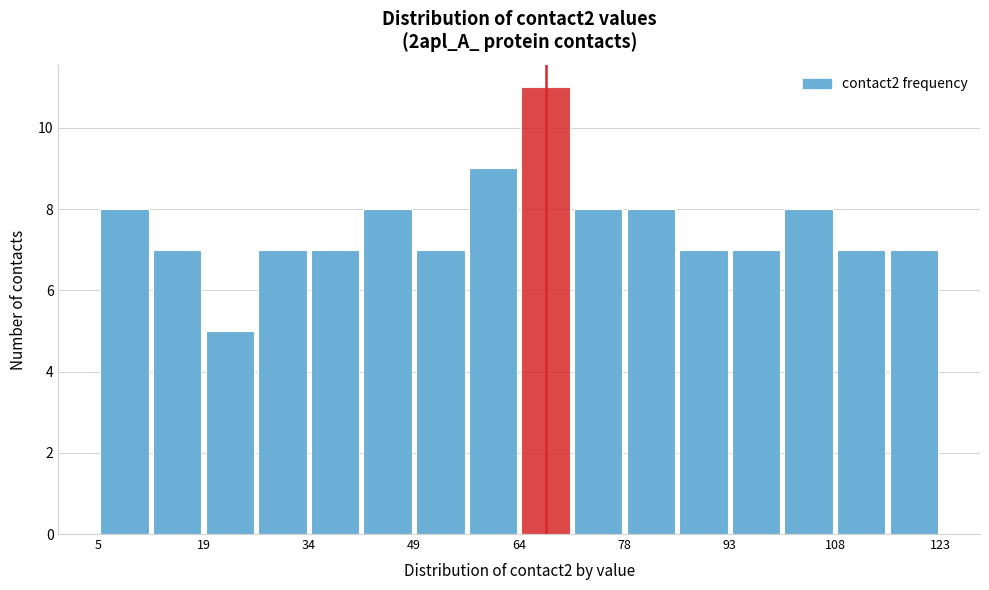

Read against the x-axis, roughly where is the centre of the tallest bar?

68